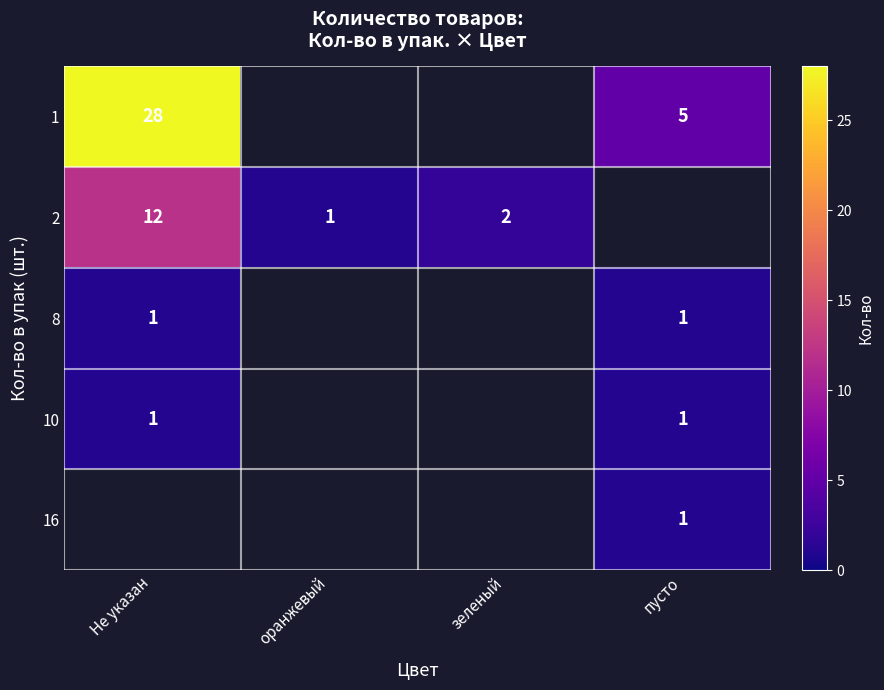

Is it true that 8 equals 1 at Не указан?

True